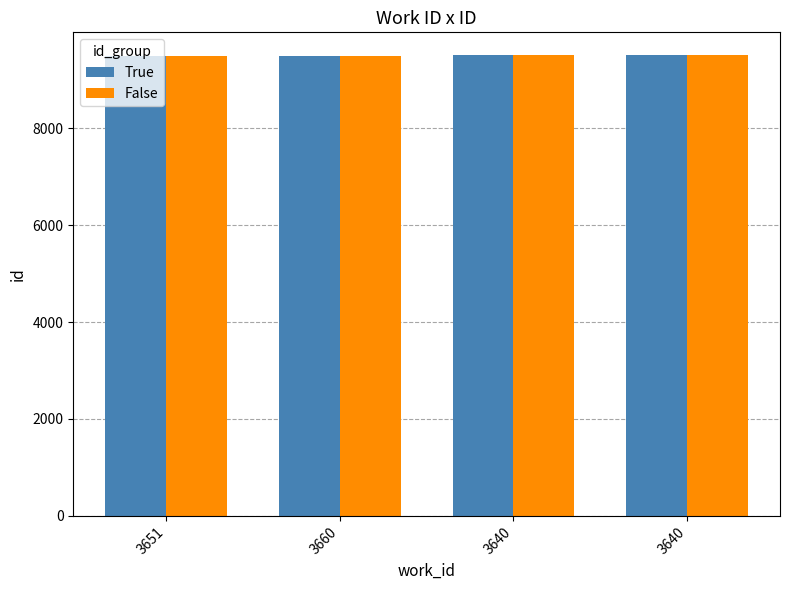

How many data points in False are less than 9496?

2